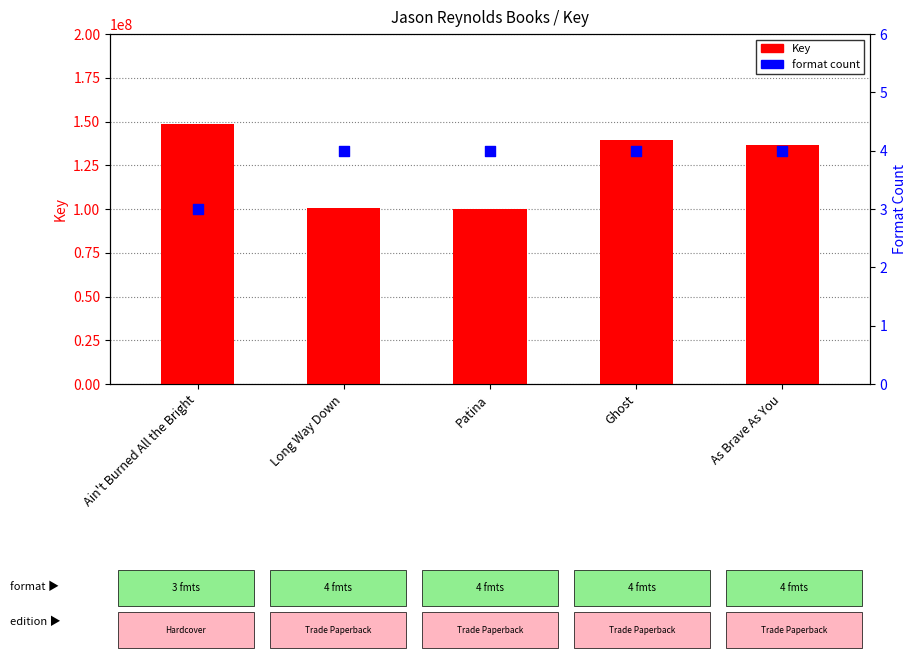

Which series reaches the maximum Y coordinate?

Key